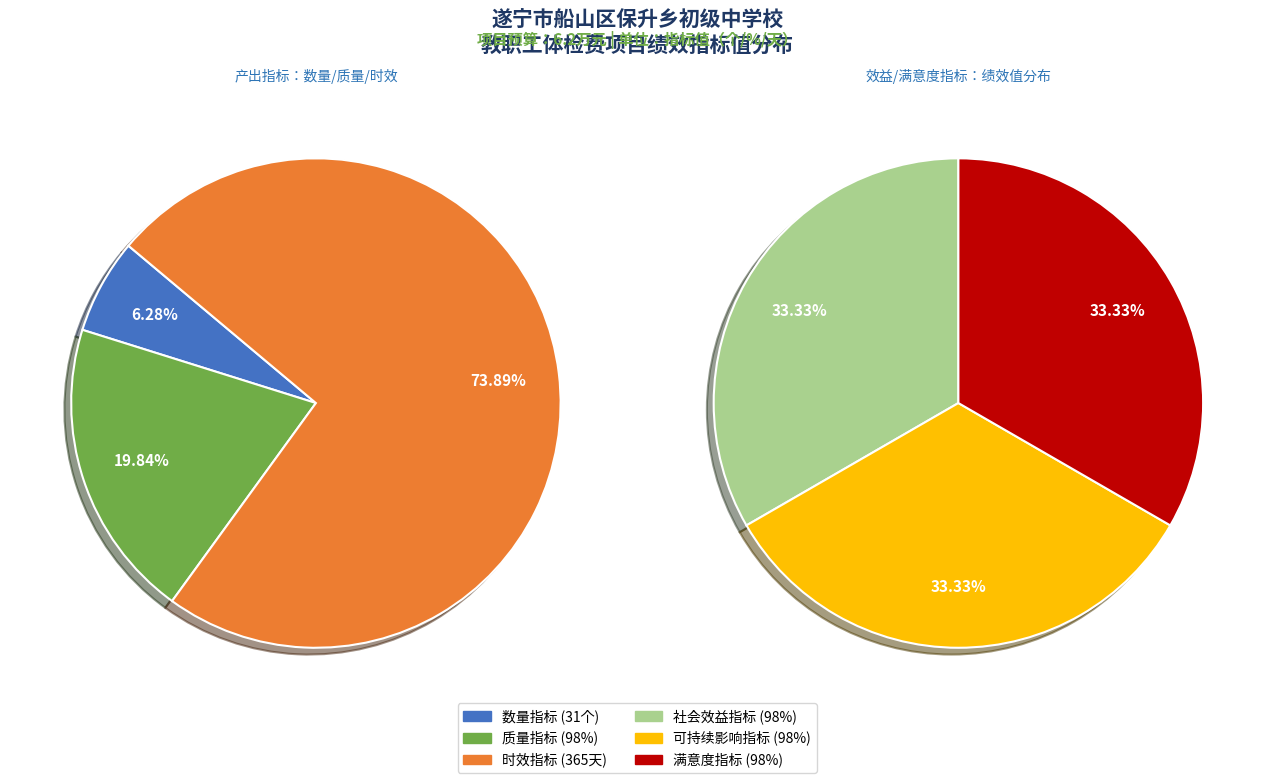

Which has a higher value, 社会效益指标 or 满意度指标?

社会效益指标